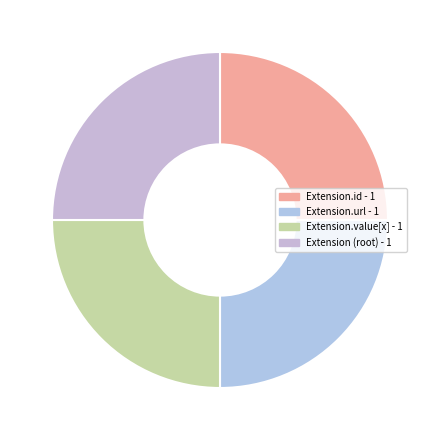

How many slices are in this pie chart?

4